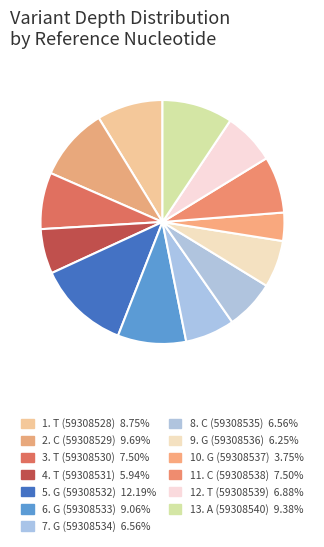

How many segments does this pie chart have?

13